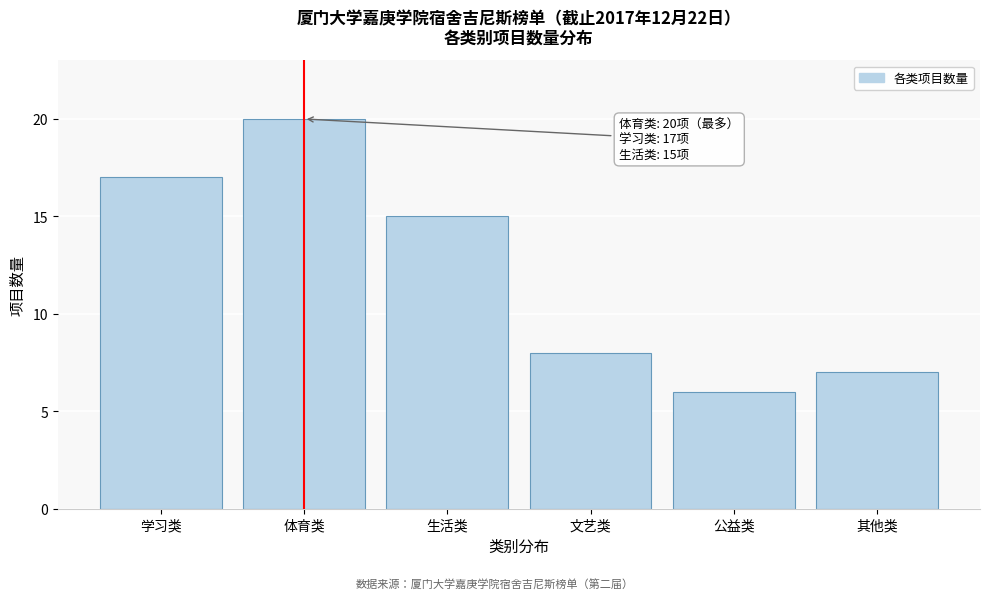

Reading left to right, transcribe all the data shown in this chart.

学习类=17	体育类=20	生活类=15	文艺类=8	公益类=6	其他类=7